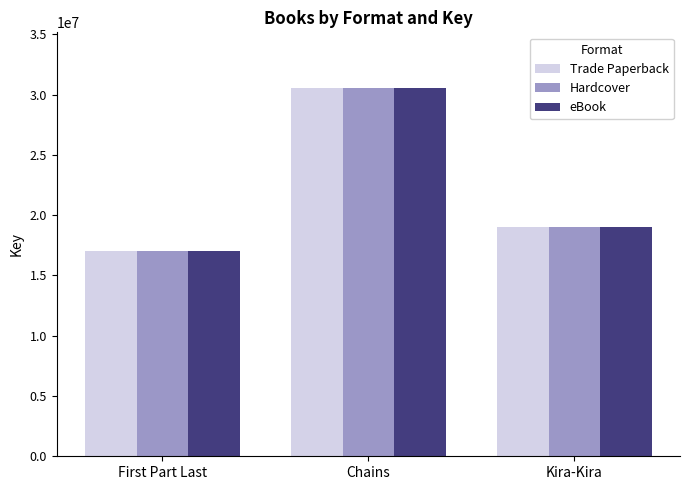

Where does the Trade Paperback series first go above 19010668?

Chains